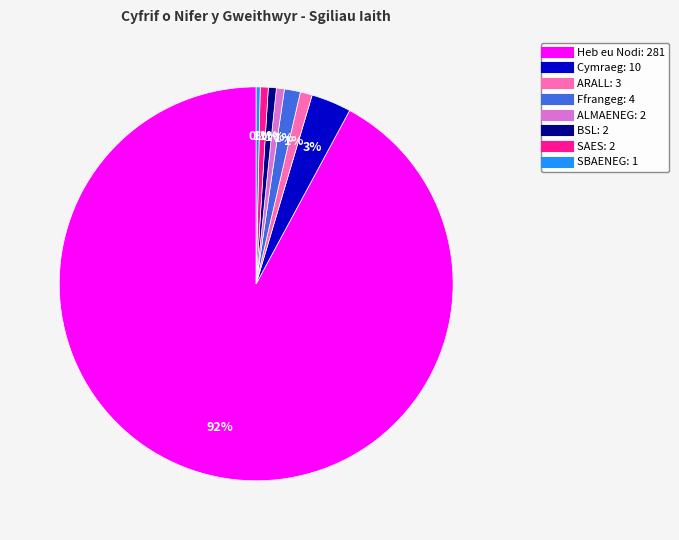

The SBAENEG slice represents 0% of the pie. True or false?

True